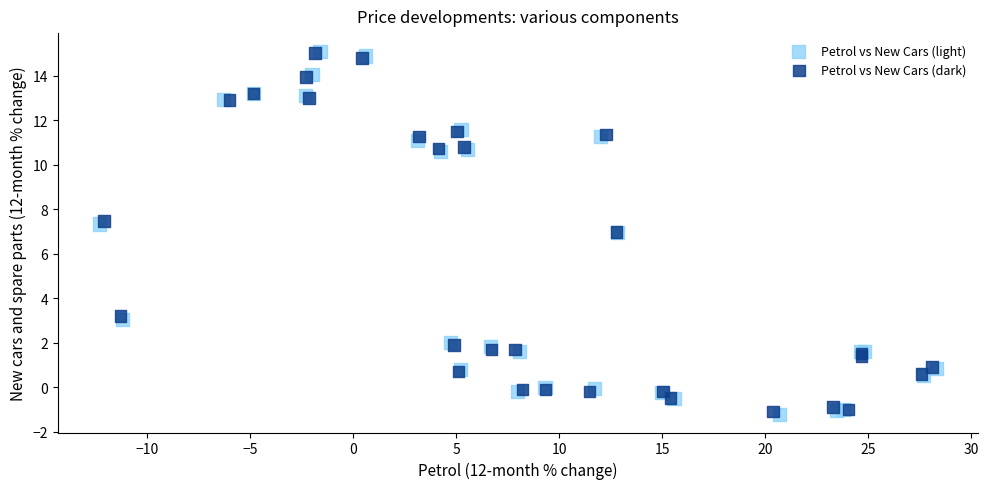

Which series has the widest spread of Y values?

Petrol vs New Cars (light)